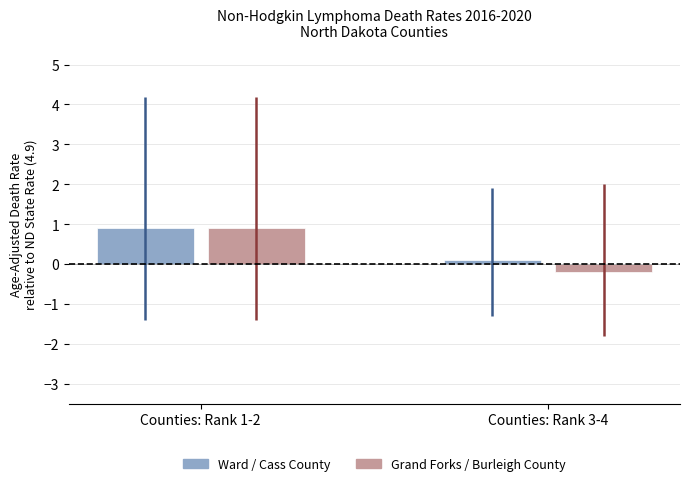

The Ward / Cass County series shows 0.9 at Counties: Rank 1-2. True or false?

True